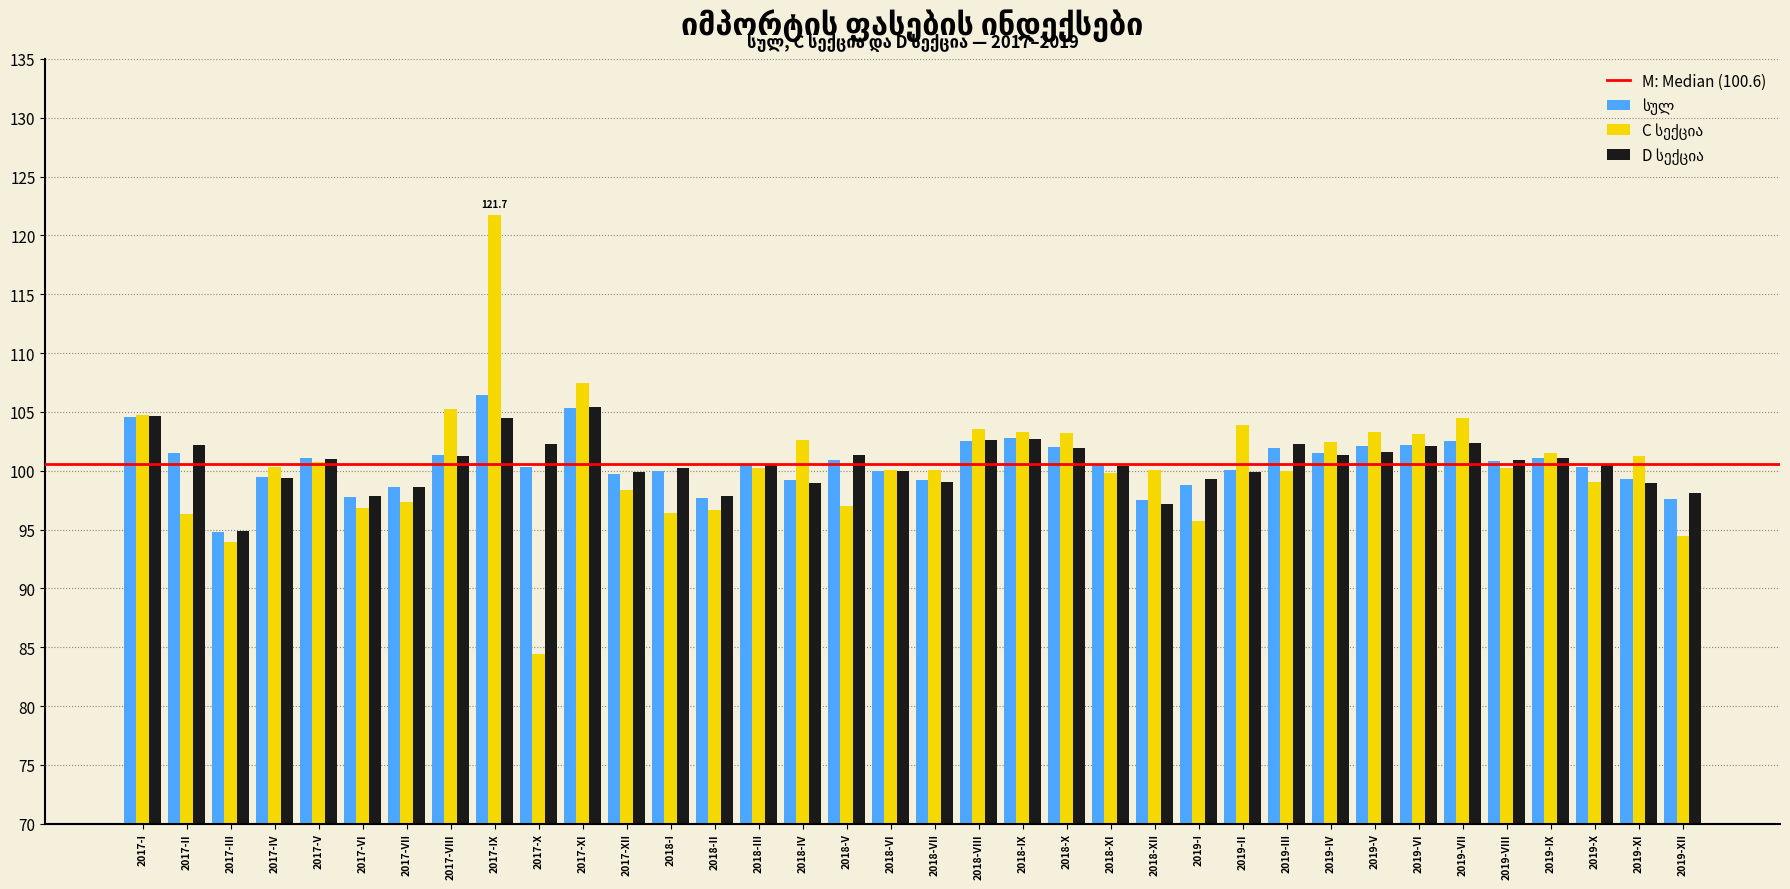

What is the greatest value displayed?

121.7